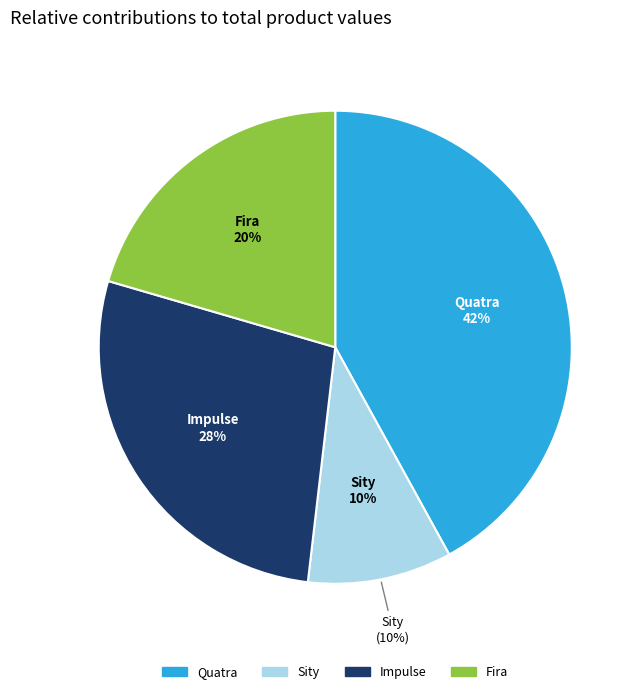

What is the ratio of the value at Fira (FIR4) to the value at Impulse (IMR3)?

0.7